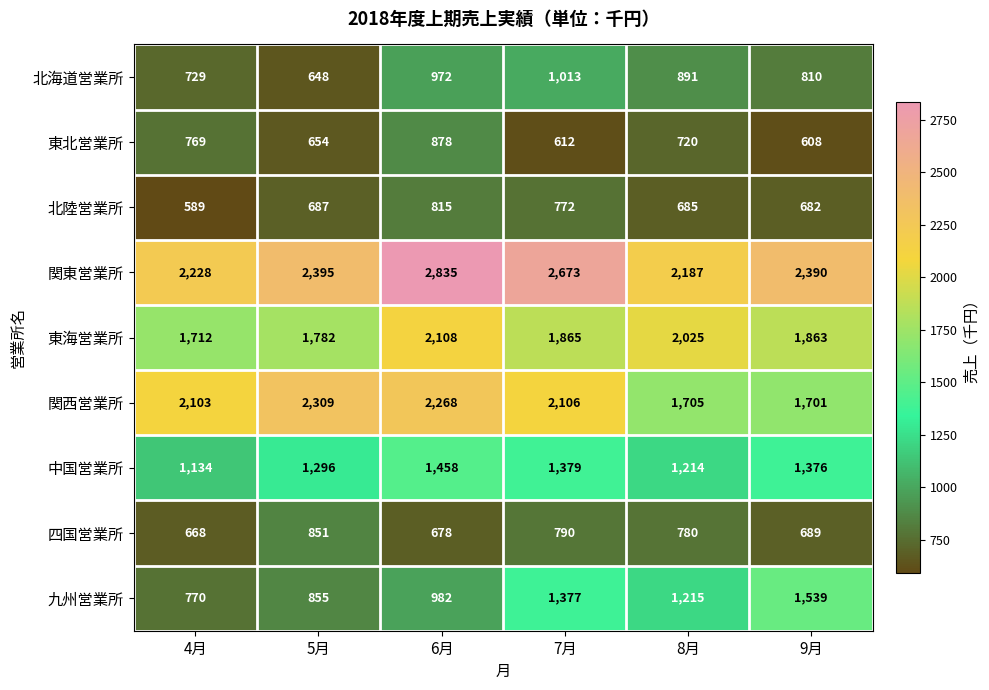

Which series has the widest spread of values?

九州営業所